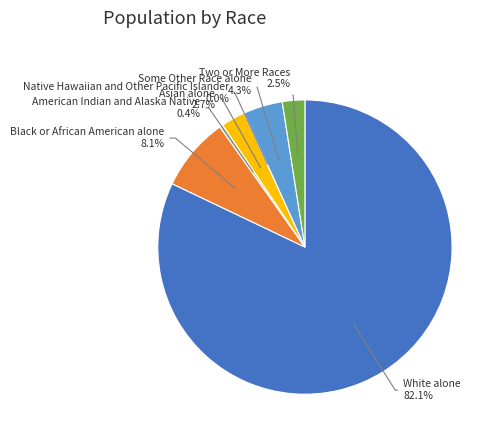

What is the total percentage of Two or More Races and White alone?

84.6%